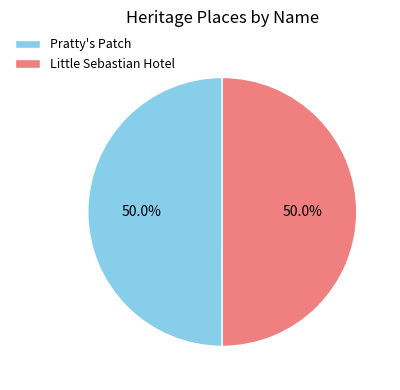

Is it true that Little Sebastian Hotel is 62% of the pie?

False